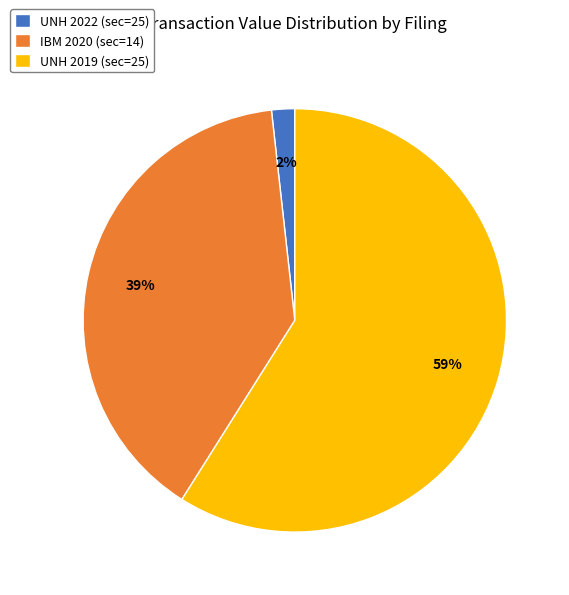

Rank the categories by value from highest to lowest.

UNH 2019 (sec=25), IBM 2020 (sec=14), UNH 2022 (sec=25)